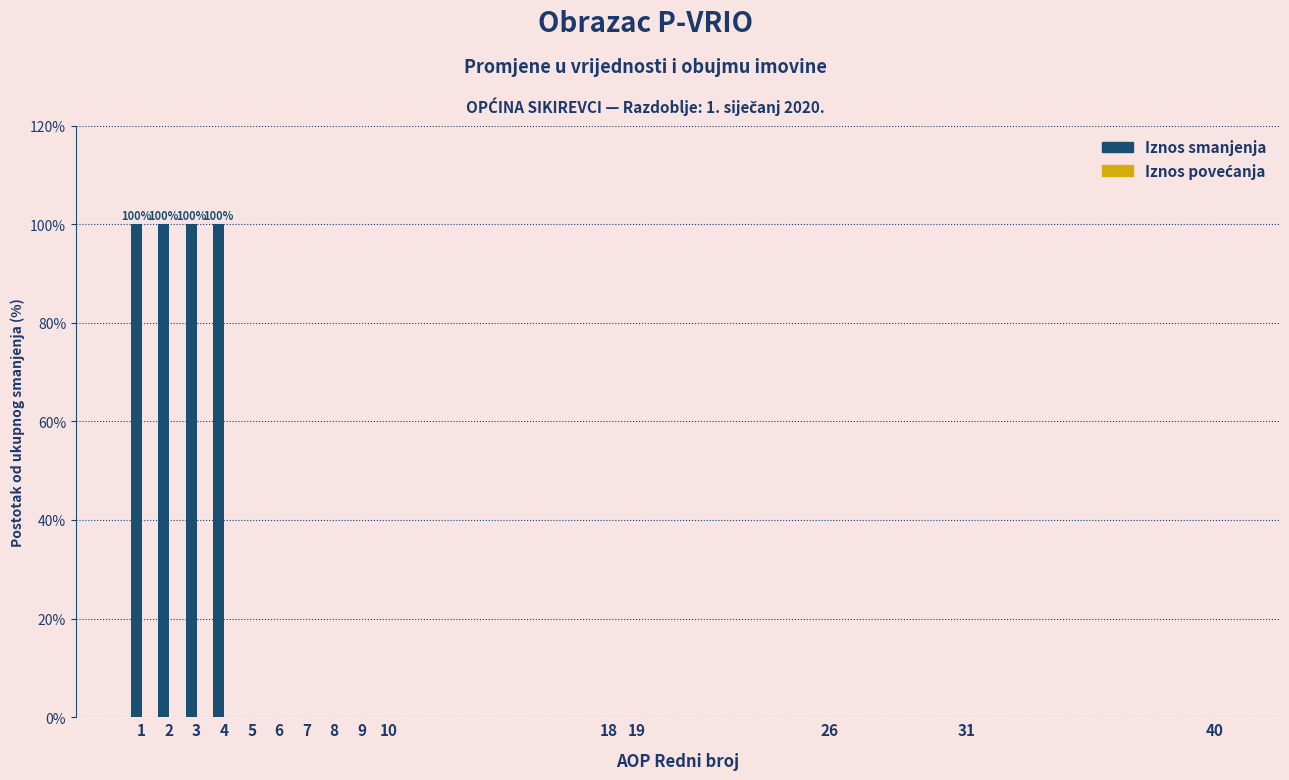

Reading right to left, extract all data points from this chart.

40=0	31=0	26=0	19=0	18=0	10=0	9=0	8=0	7=0	6=0	5=0	4=100	3=100	2=100	1=100